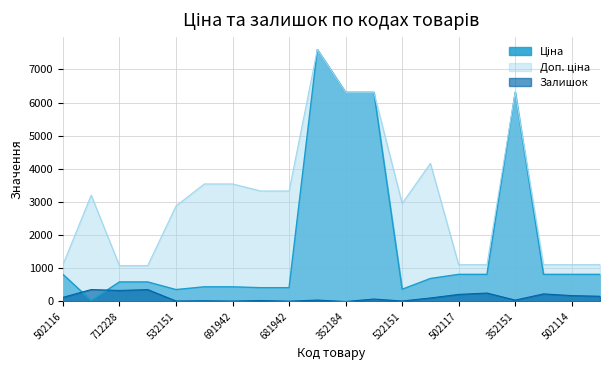

What is the maximum value shown in the chart?

7596.5